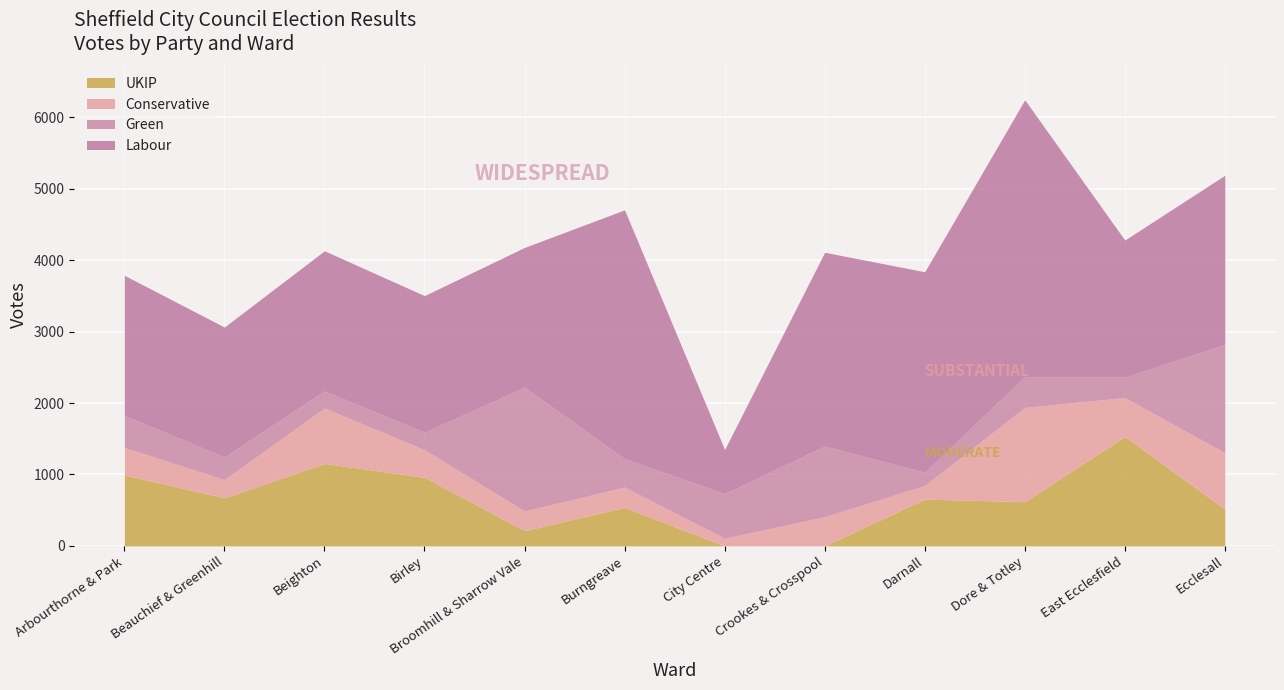

The value of Labour at Birley is 1912. True or false?

True